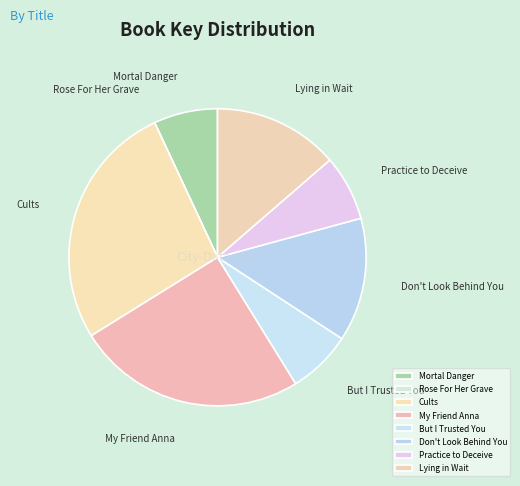

Combined, do But I Trusted You and Don't Look Behind You account for over 50%?

No